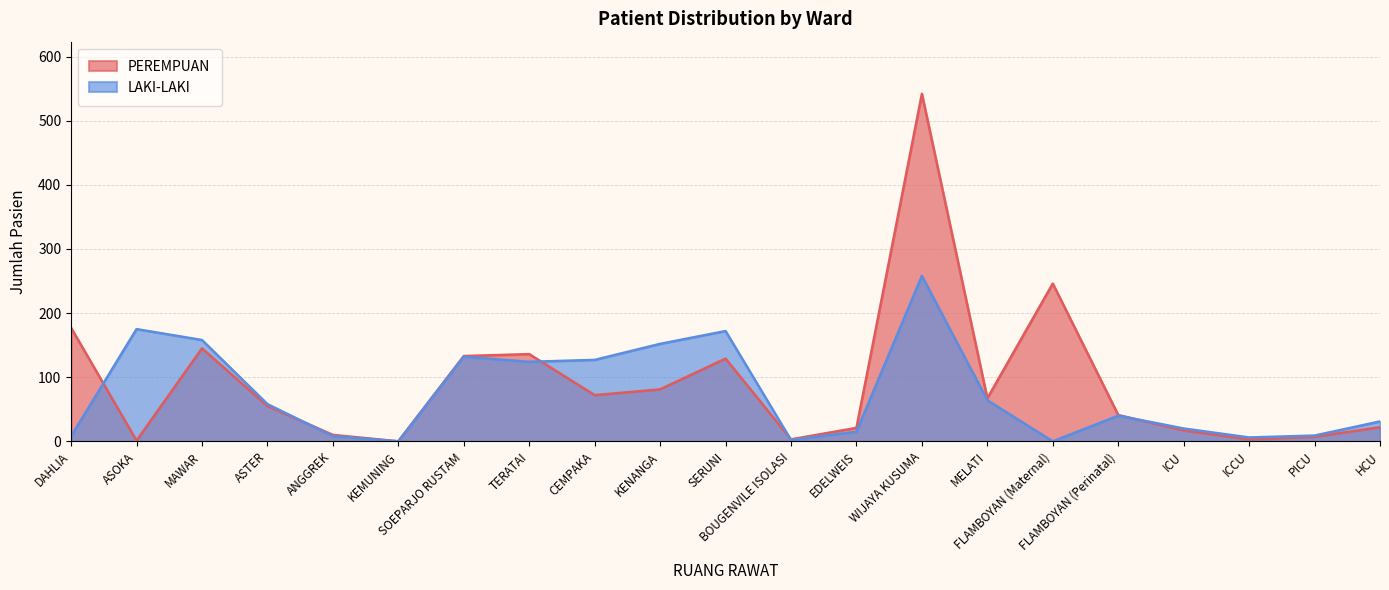

At how many categories does at least one series exceed 0?

20